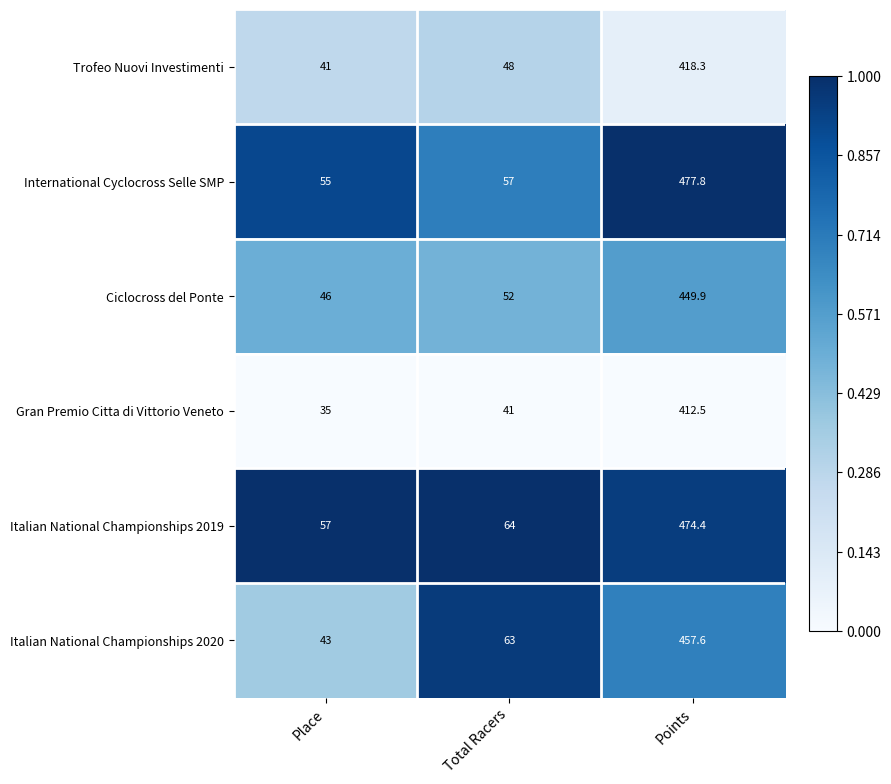

The value of Italian National Championships 2020 at Points is 775.8. True or false?

False